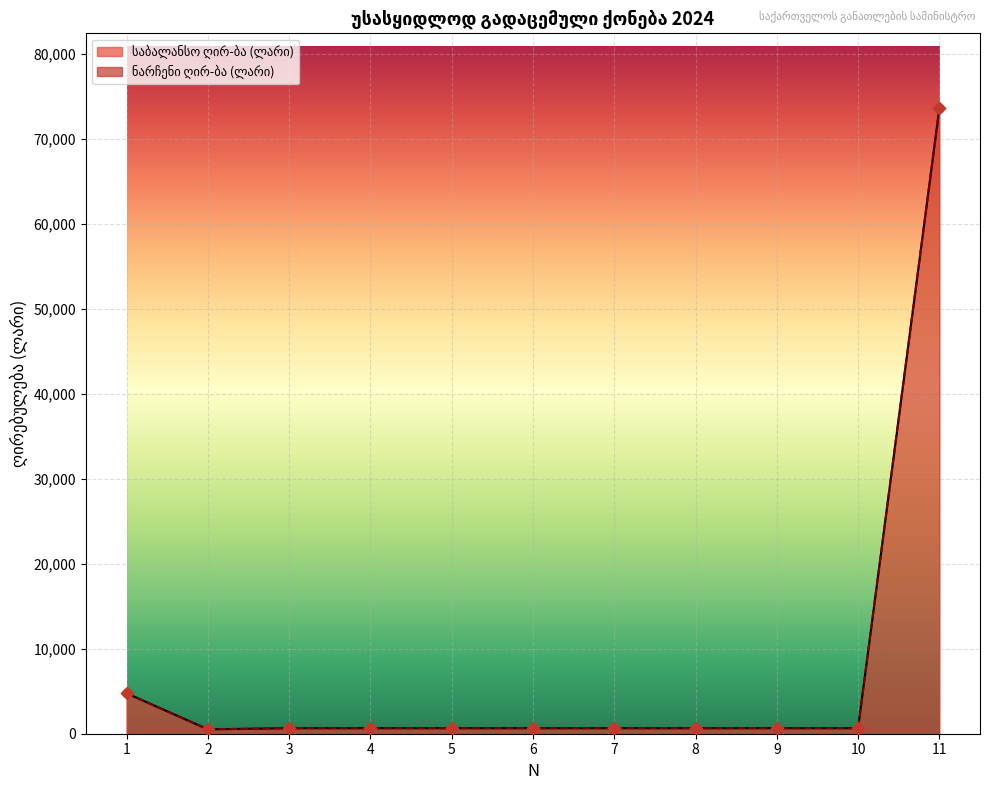

Which series contains the lowest Y value?

საბალანსო ღირ-ბა (ლარი)